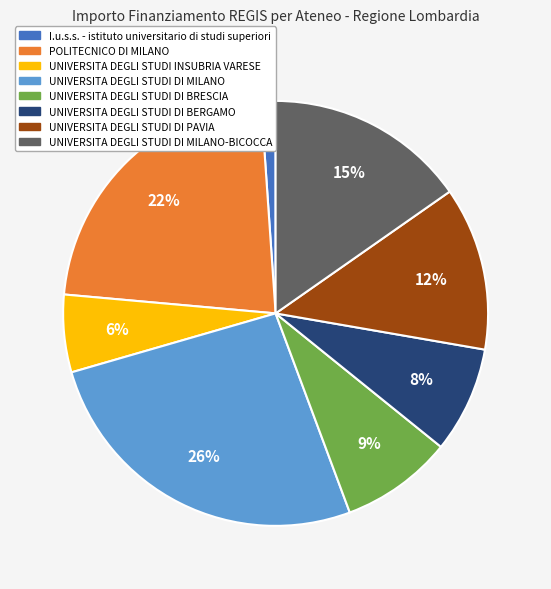

To the nearest percent, what is the average slice percentage?

12%